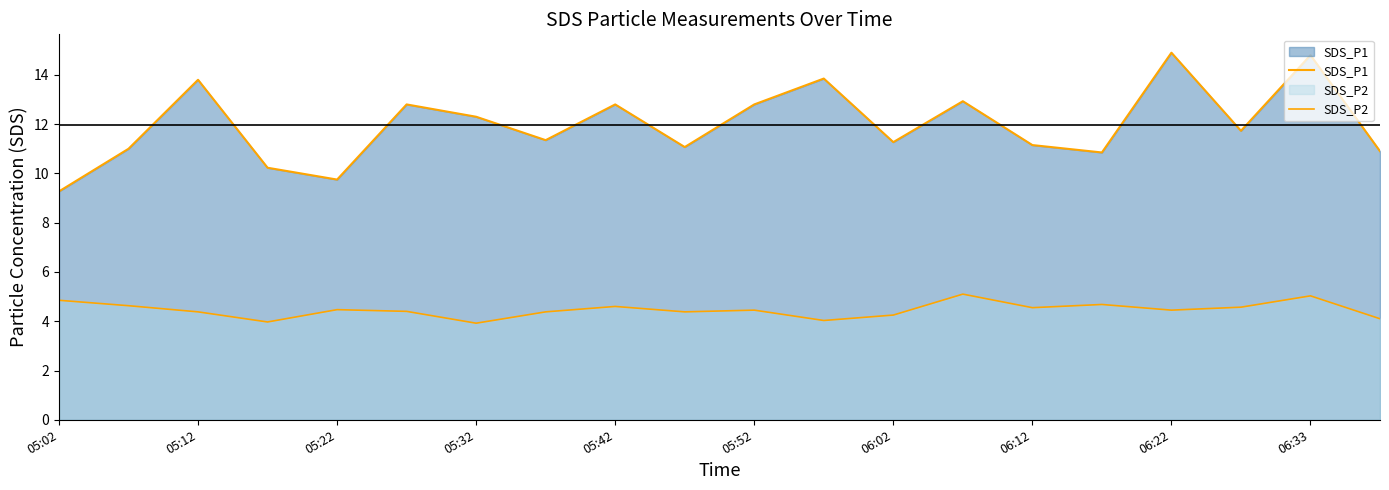

True or false: SDS_P1 and SDS_P2 intersect in this chart.

False